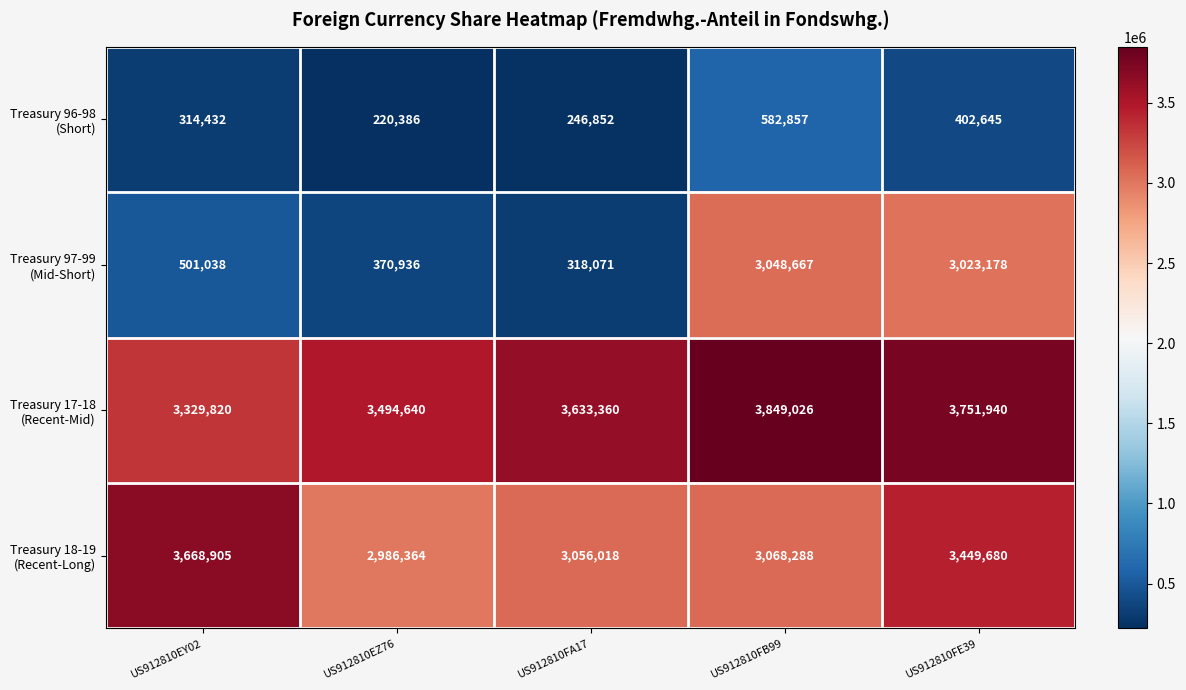

At which category is the sum across all series the highest?

US912810FE39